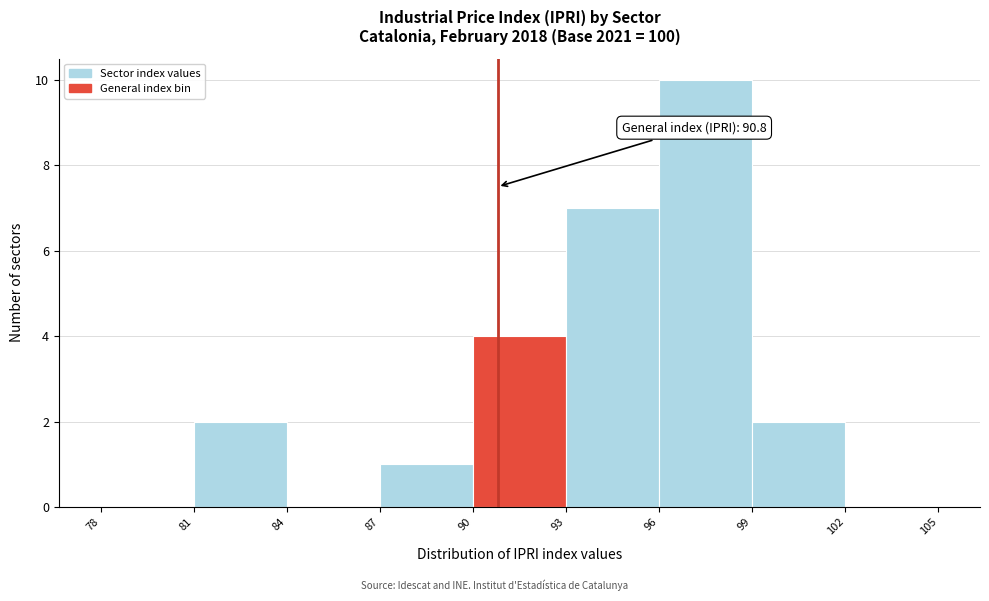

Over which range of the x-axis is the bar tallest?

96 to 99